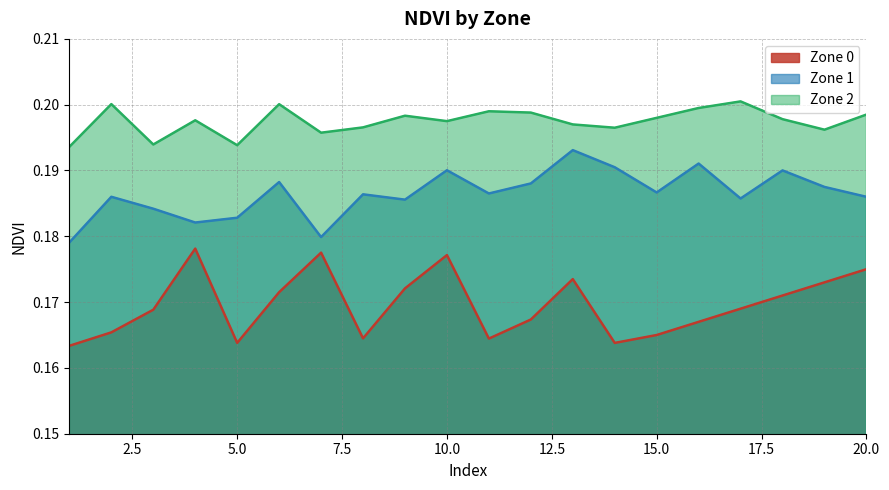

Which series has the largest total across all categories?

Zone 2